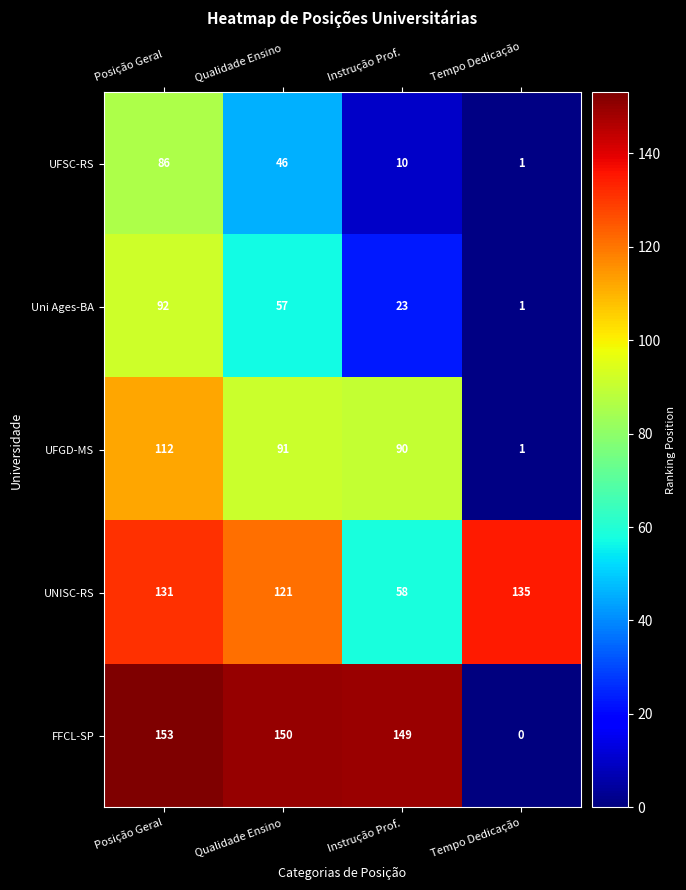

The UFGD-MS series shows 54 at Instrução Prof.. True or false?

False